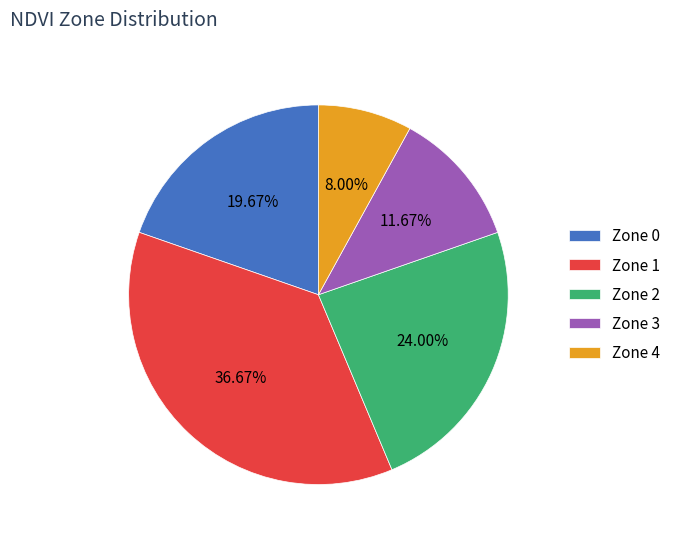

Which category has the smallest portion of the pie?

Zone 4